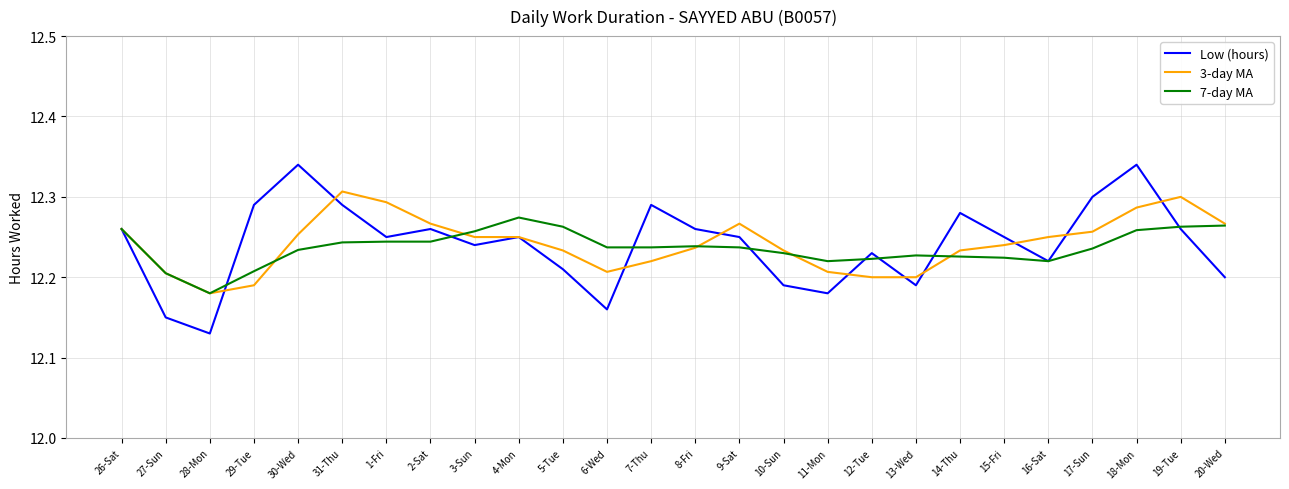

At which label is Low (hours) closest to 12?

28-Mon